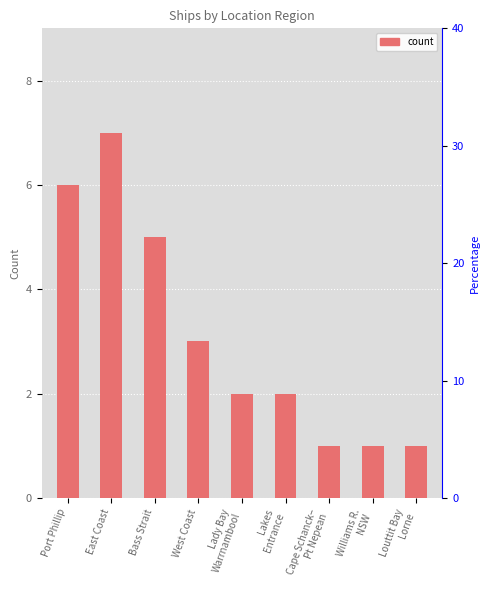

Is it true that the value at Louttit Bay
Lorne is 1?

True